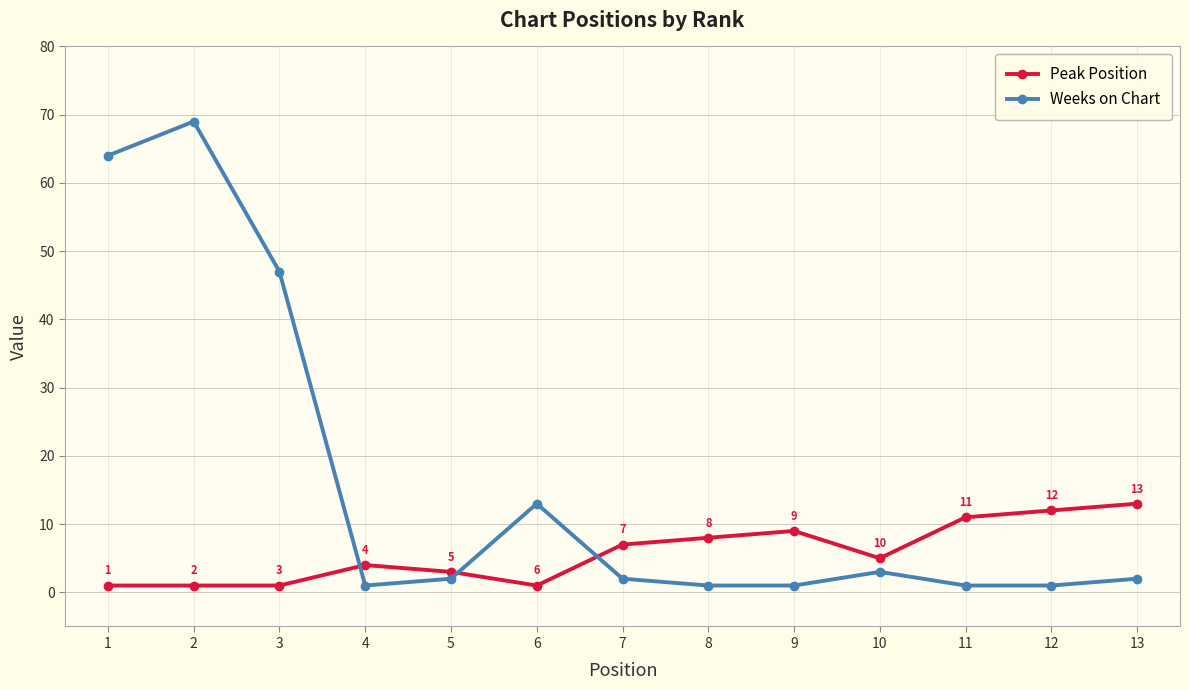

List the series in order of their peak value, highest first.

Weeks on Chart, Peak Position